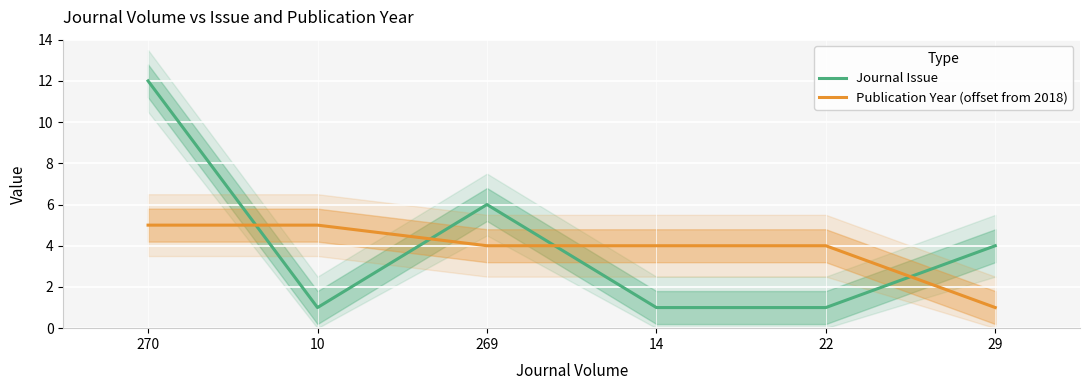

Which series has the largest total across all categories?

Journal Issue